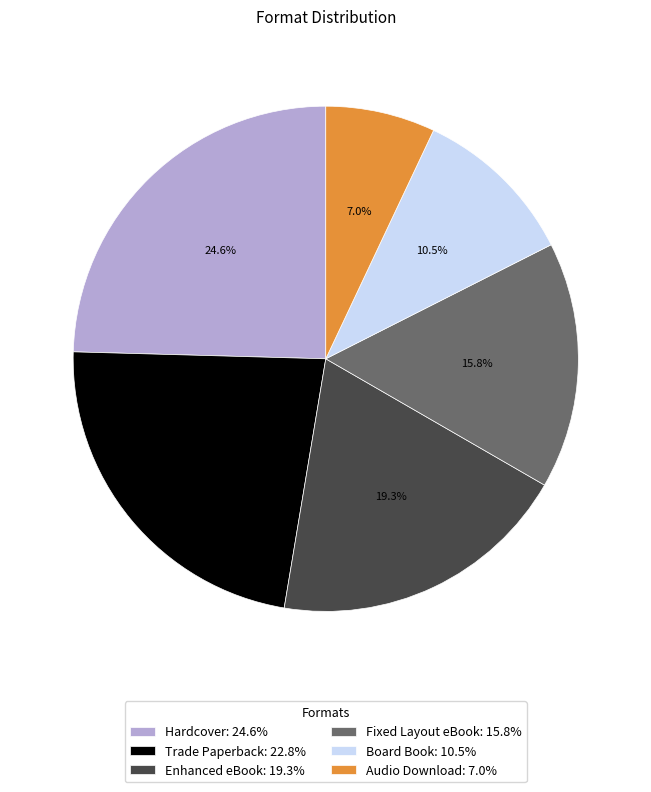

Is there a majority slice in this chart?

No